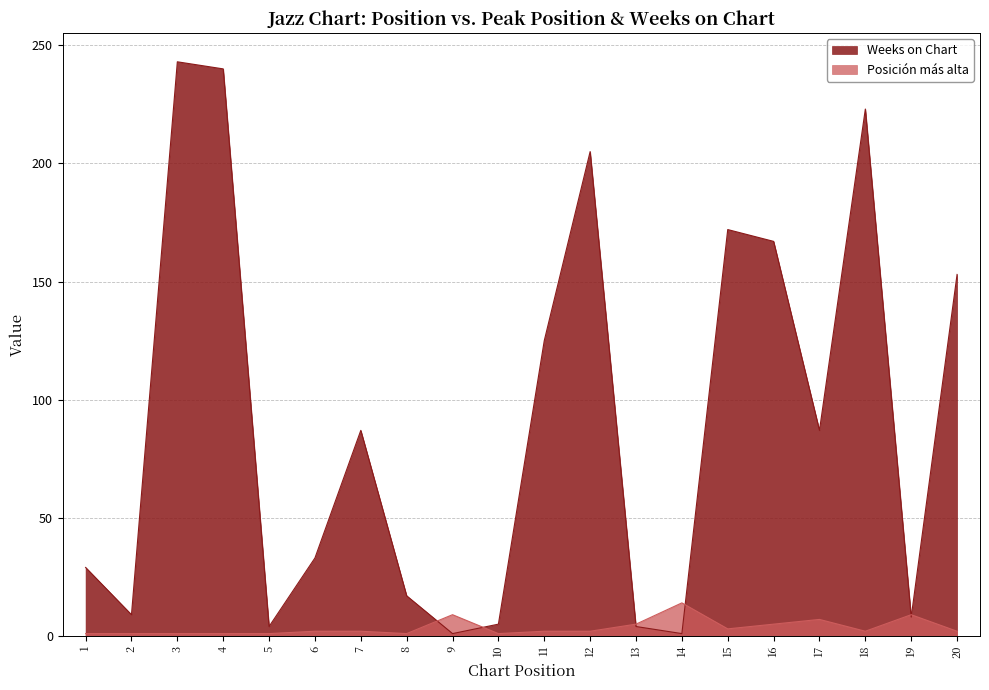

Reading right to left, extract all data points from this chart.

Posicion mas alta: 20=2	19=9	18=2	17=7	16=5	15=3	14=14	13=5	12=2	11=2	10=1	9=9	8=1	7=2	6=2	5=1	4=1	3=1	2=1	1=1
Weeks on Chart: 20=153	19=8	18=223	17=87	16=167	15=172	14=1	13=4	12=205	11=125	10=5	9=1	8=17	7=87	6=33	5=4	4=240	3=243	2=9	1=29